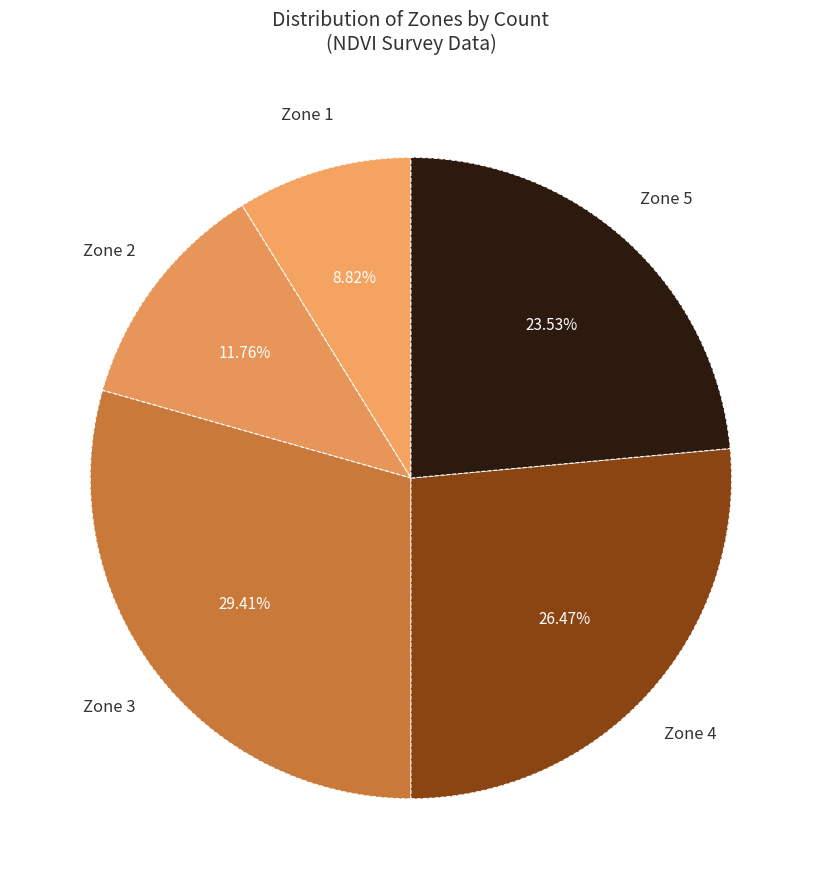

Count the number of slices in the pie.

5